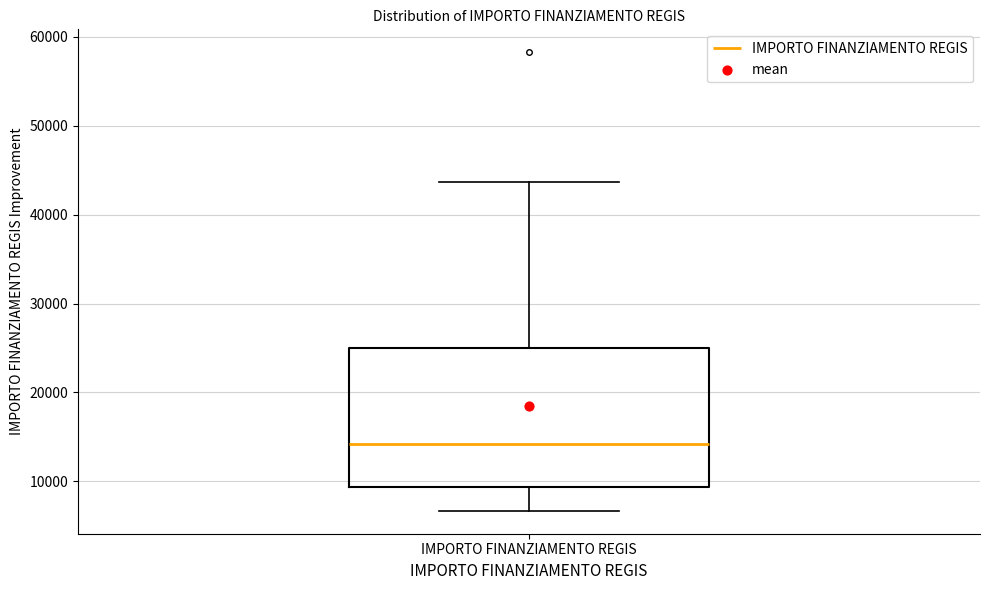

Where does the lower whisker of the box for IMPORTO FINANZIAMENTO REGIS end on the y-axis? The values are not printed on the chart, so give them approximately, as read against the axis.

7000